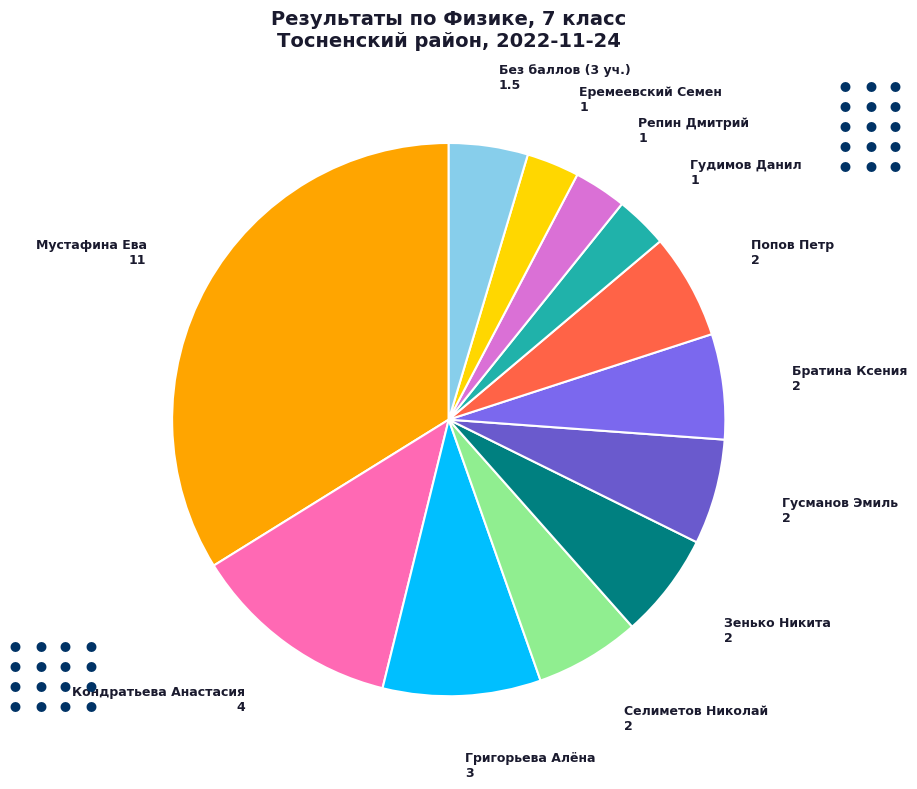

What is the largest slice in the pie chart?

Мустафина Ева